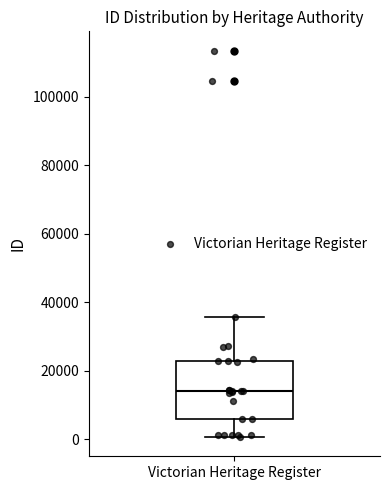

Transcribe this box plot: give where the median line is, the range the box spans, and where the two whiskers end, as read against the y-axis. The values are not printed on the chart, so give them approximately, as read against the axis.

median 14000, box 6000 to 24000, whiskers 0 to 36000